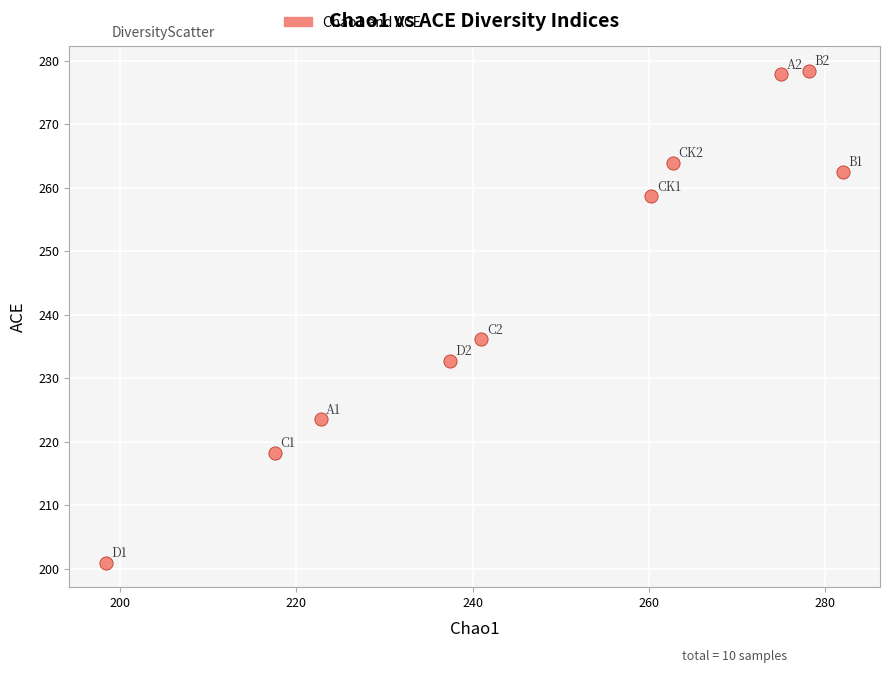

What Y value in the scatter plot is closest to 239?

236.2